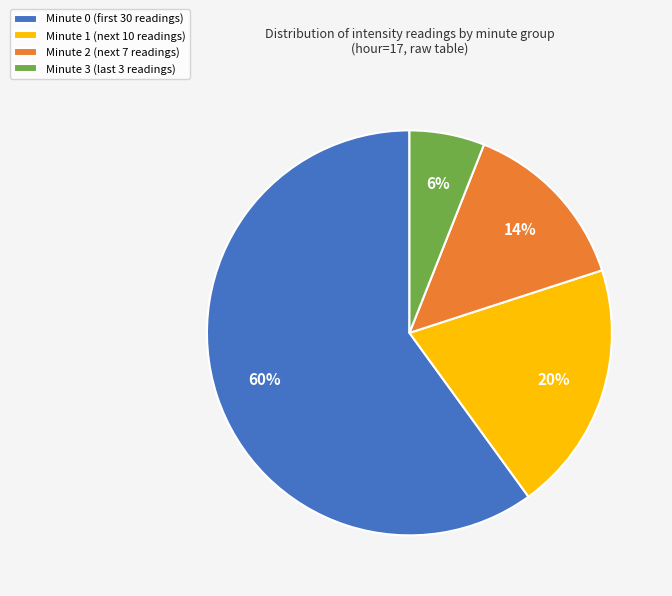

The Minute 1 slice represents 13% of the pie. True or false?

False